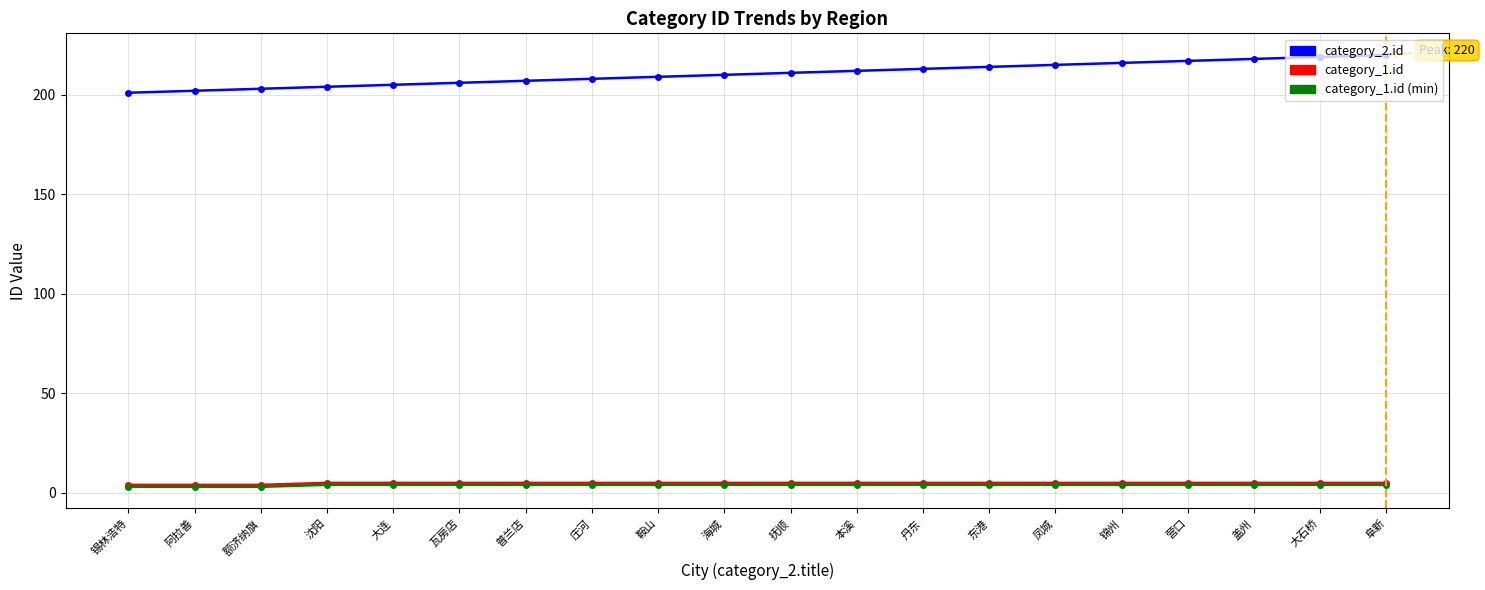

Count the number of categories in the chart.

20